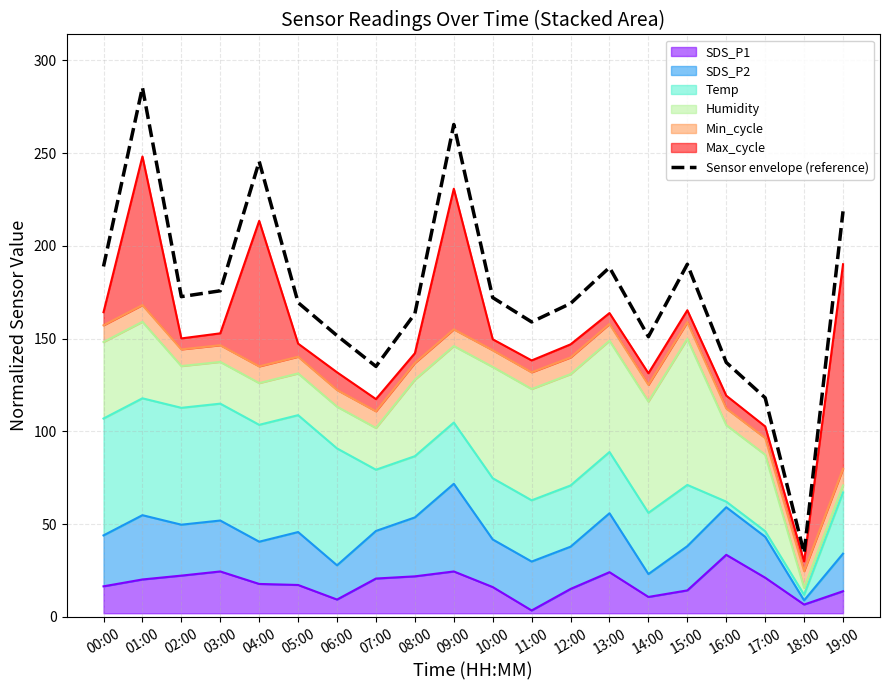

What is the difference between the values at 07:00 and 14:00?

16.0